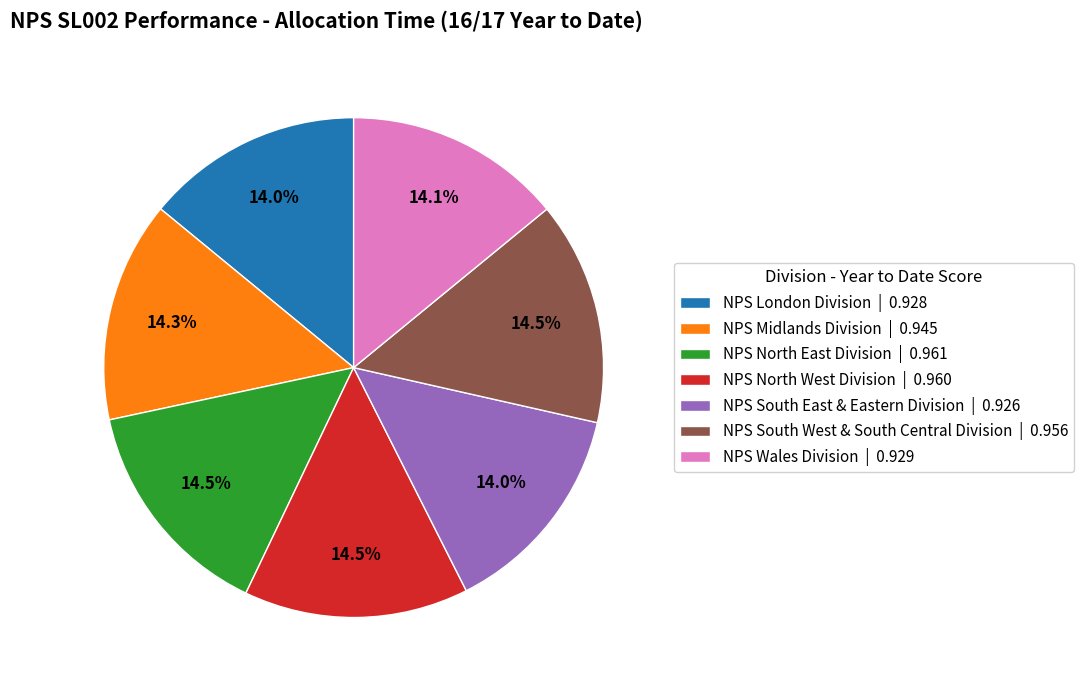

Does NPS London Division | 0.928 represent more than half of the total?

No